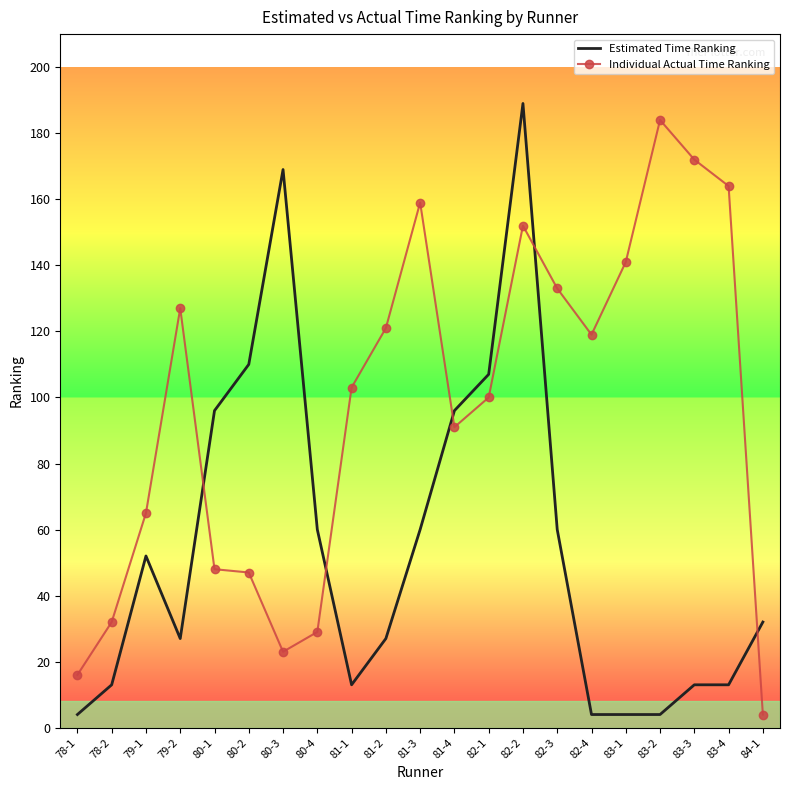

What position from the left is 80-3?

7